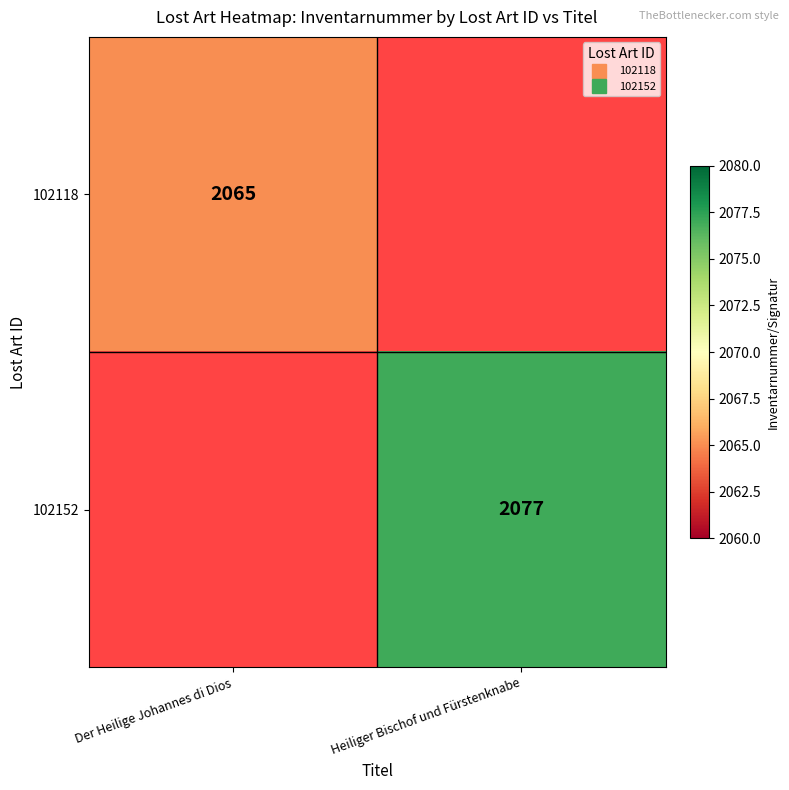

Where is 102118 nearest to the value 2065?

Der Heilige Johannes di Dios